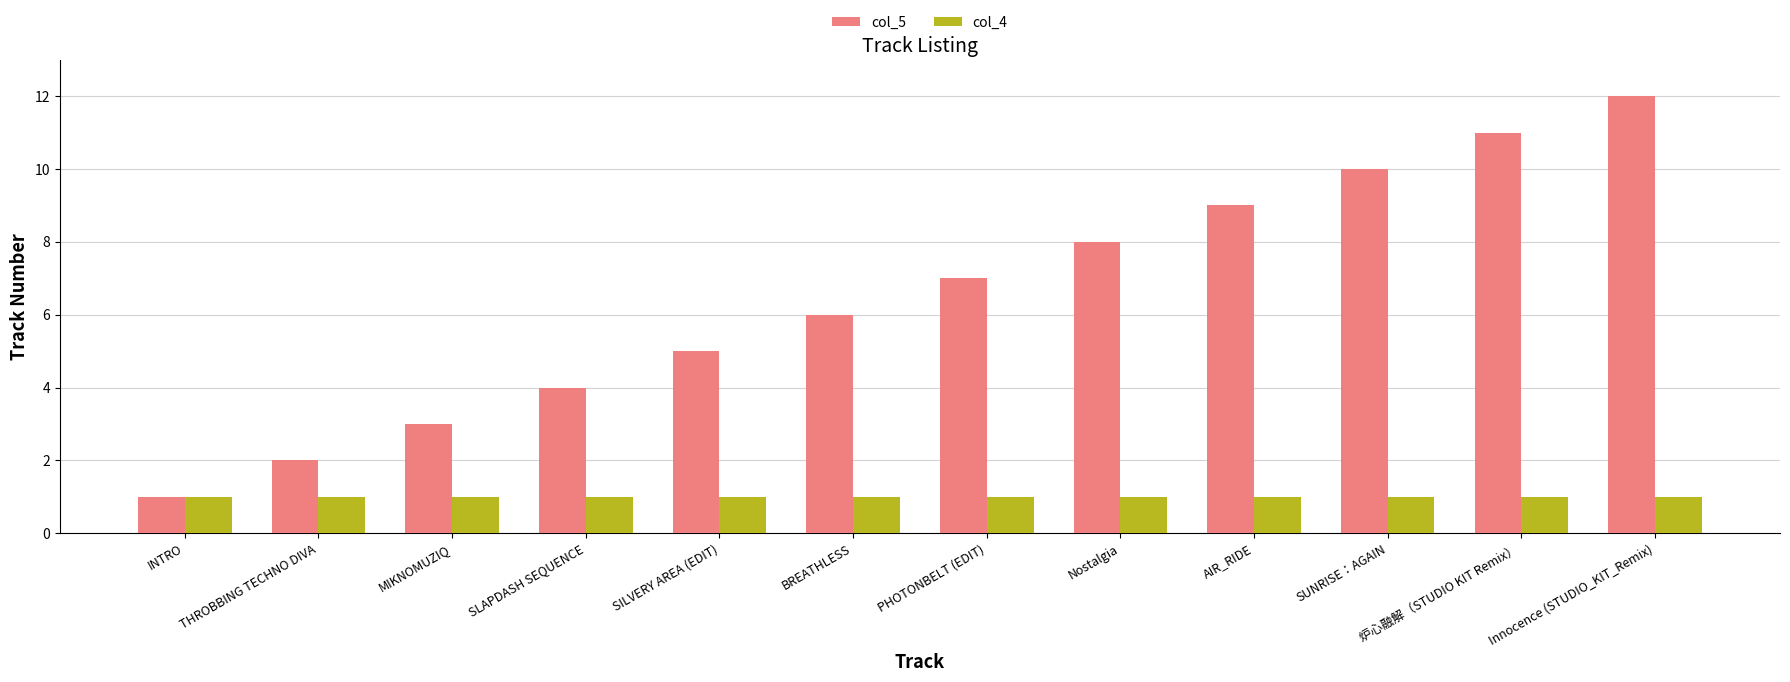

What is the sum of the col_4 values at SUNRISE：AGAIN and THROBBING TECHNO DIVA?

2